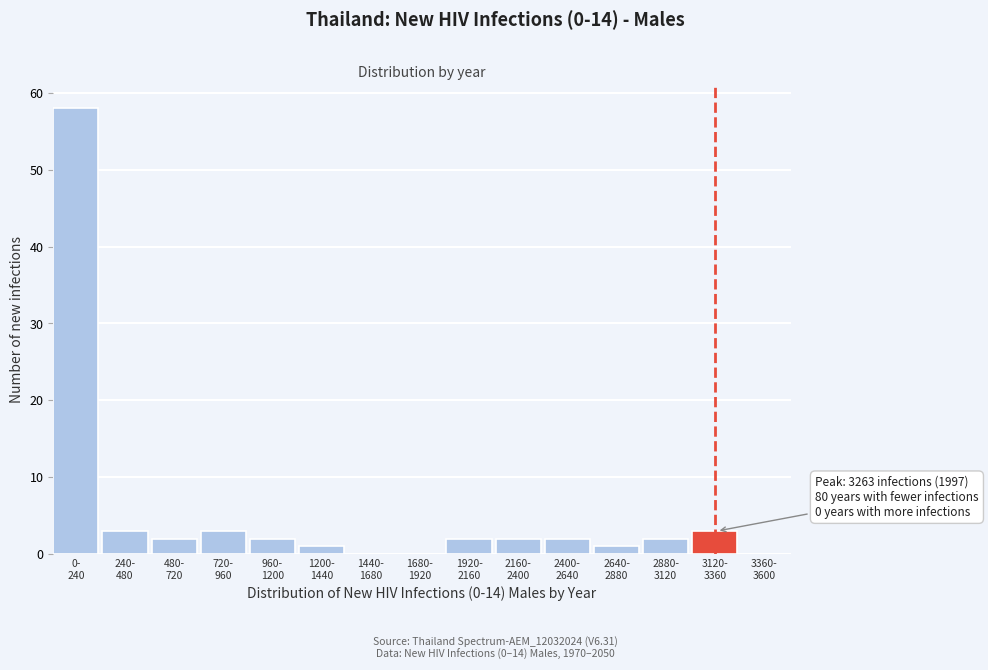

What is the greatest value displayed?

58